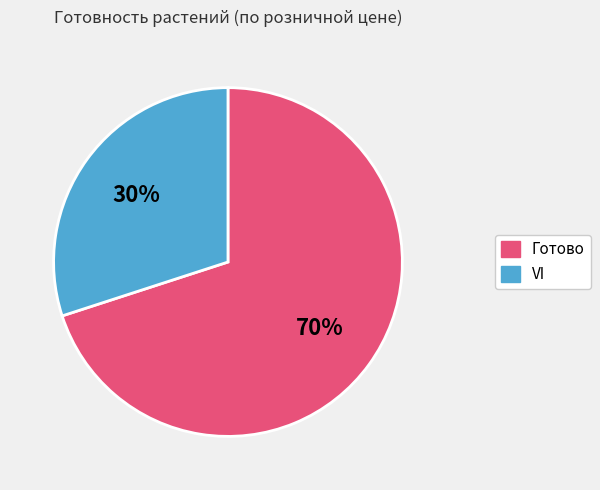

Is there any slice that represents more than half of the pie?

Yes